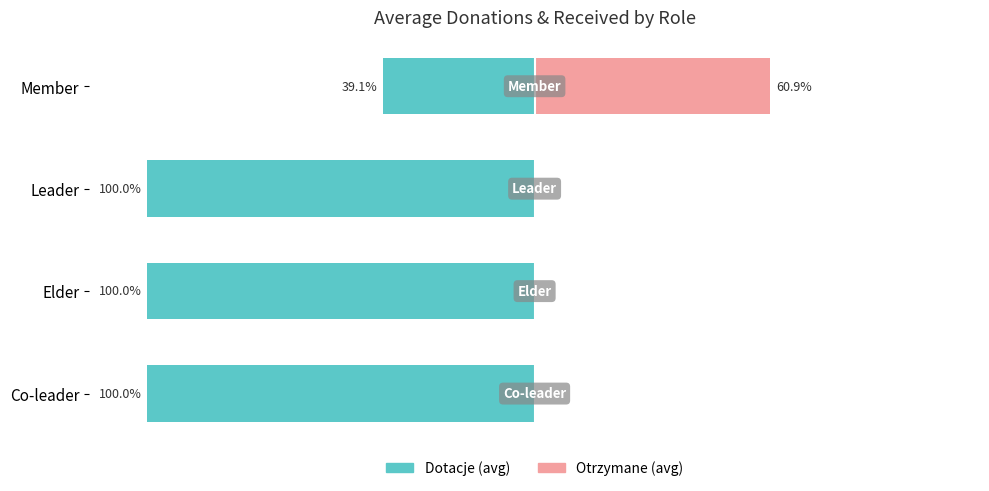

Between Leader and Elder, which is larger?

Leader